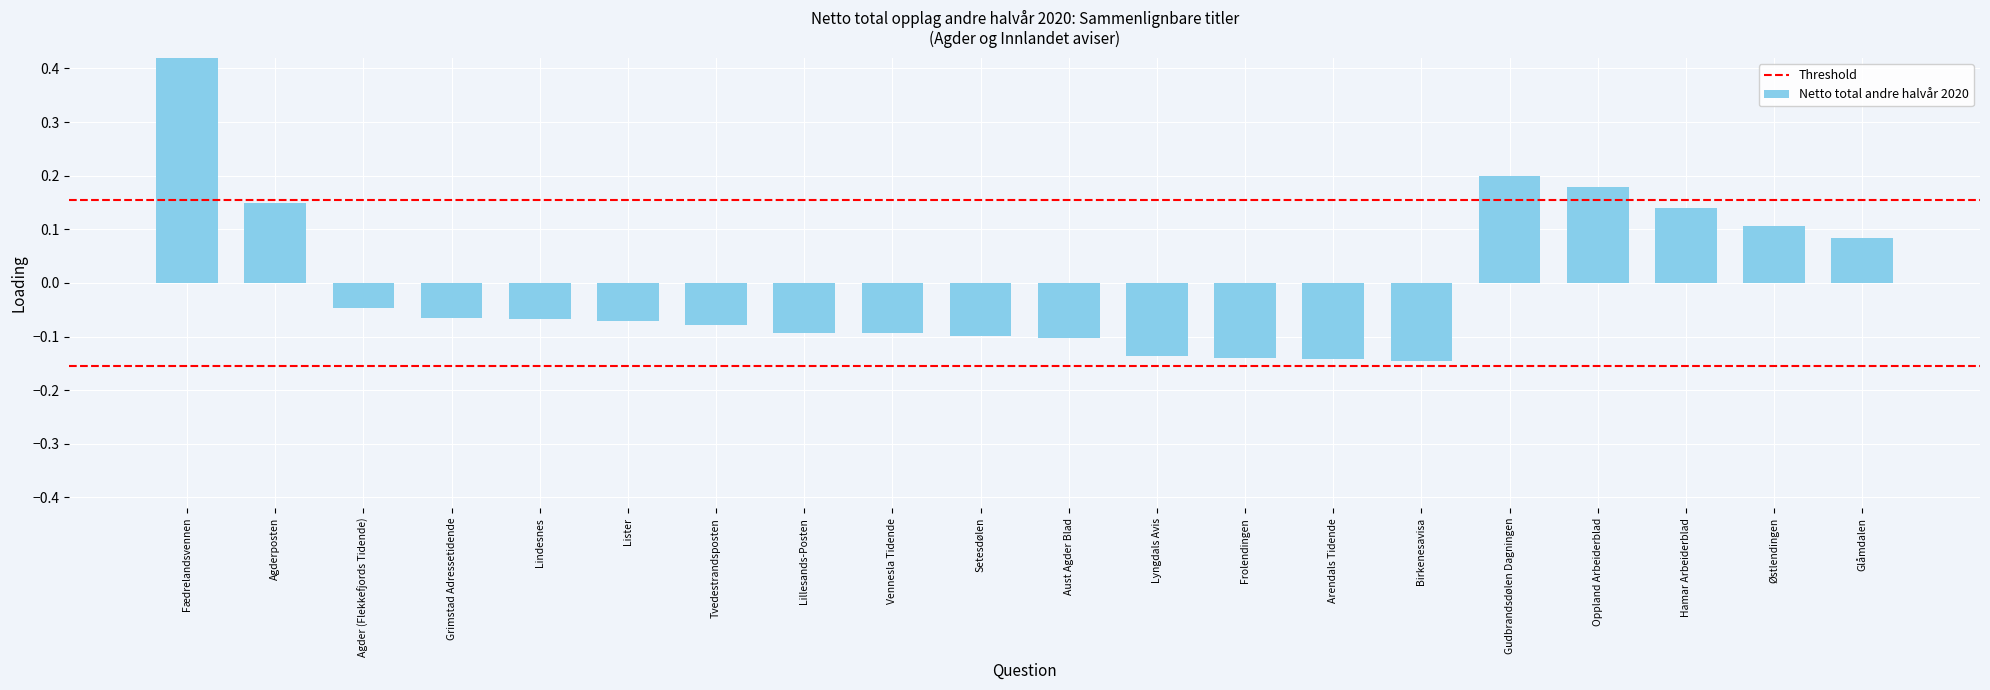

The chart shows a value of -0.0 at Aust Agder Blad. True or false?

False